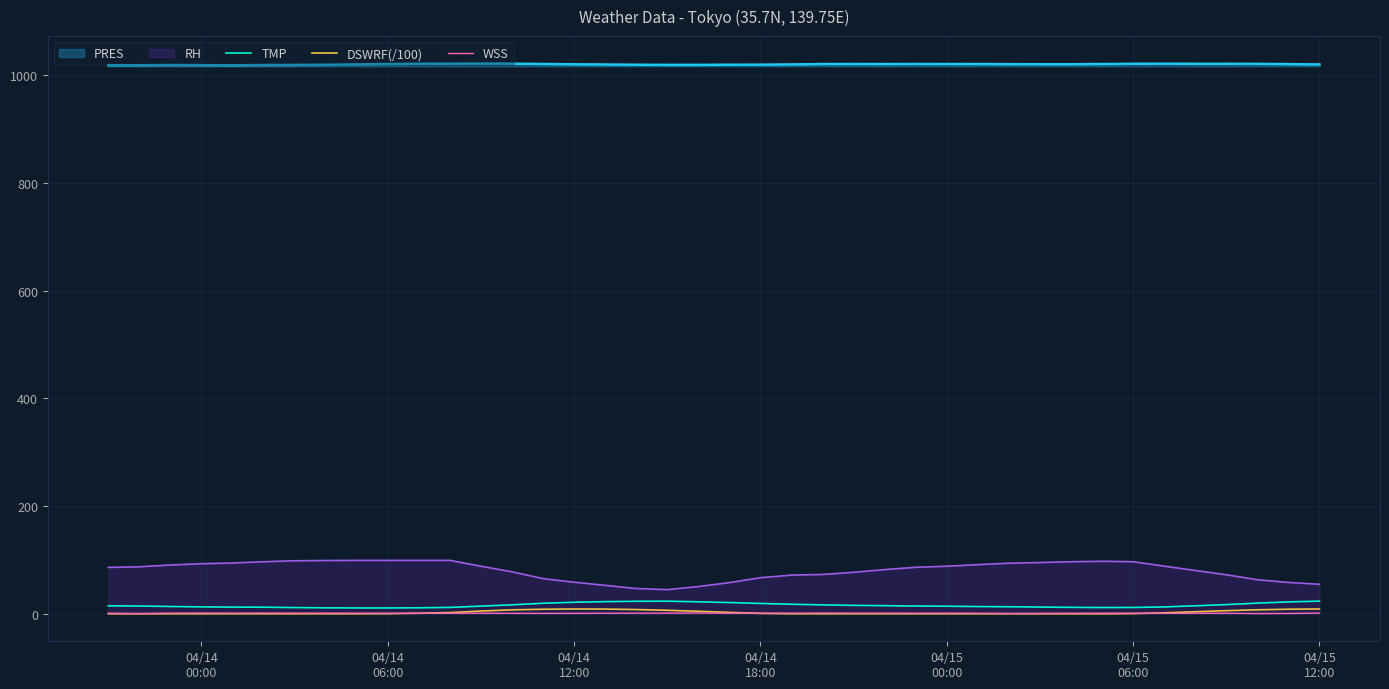

Which series has the largest range (max minus min)?

RH